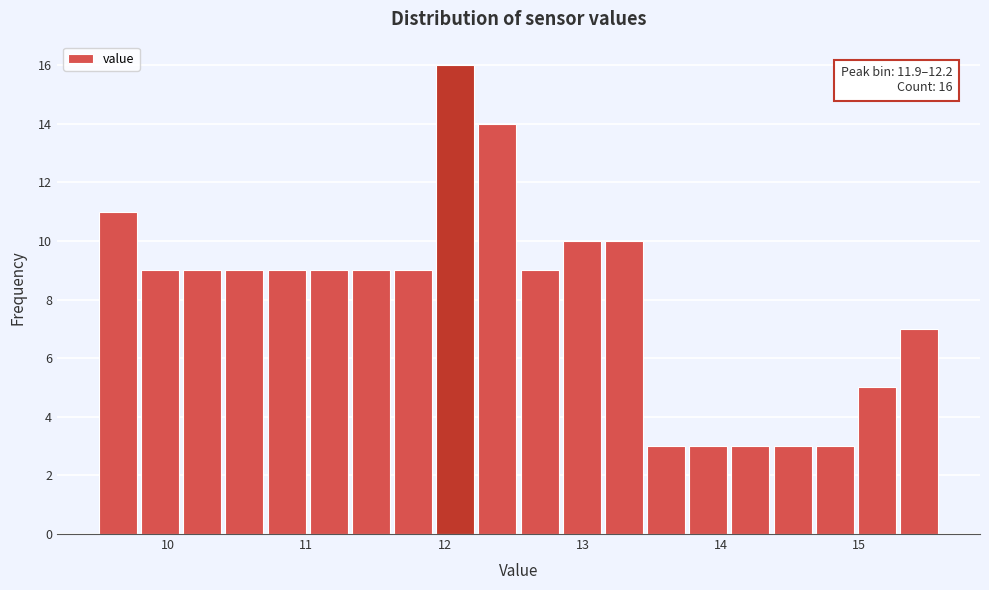

Around what value on the x-axis is the tallest bar? Give the approximate position of its centre, as read against the axis.

12.1